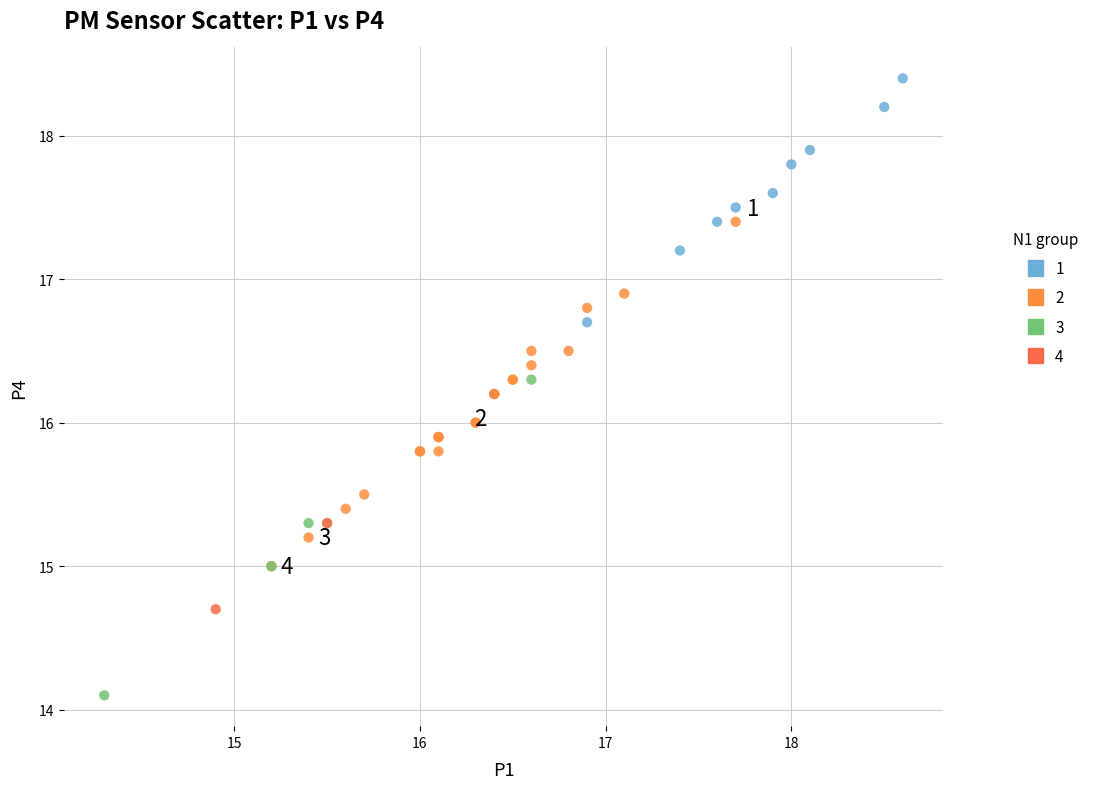

What are all the series names shown in the legend?

1, 2, 3, 4